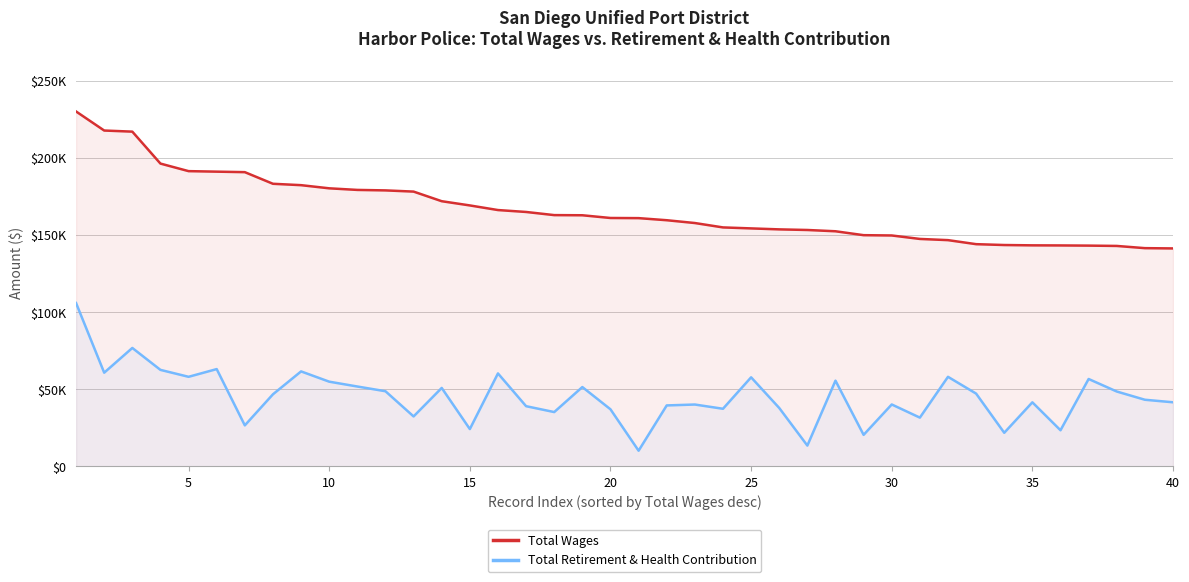

True or false: Total Retirement & Health Contribution and Total Wages intersect in this chart.

False